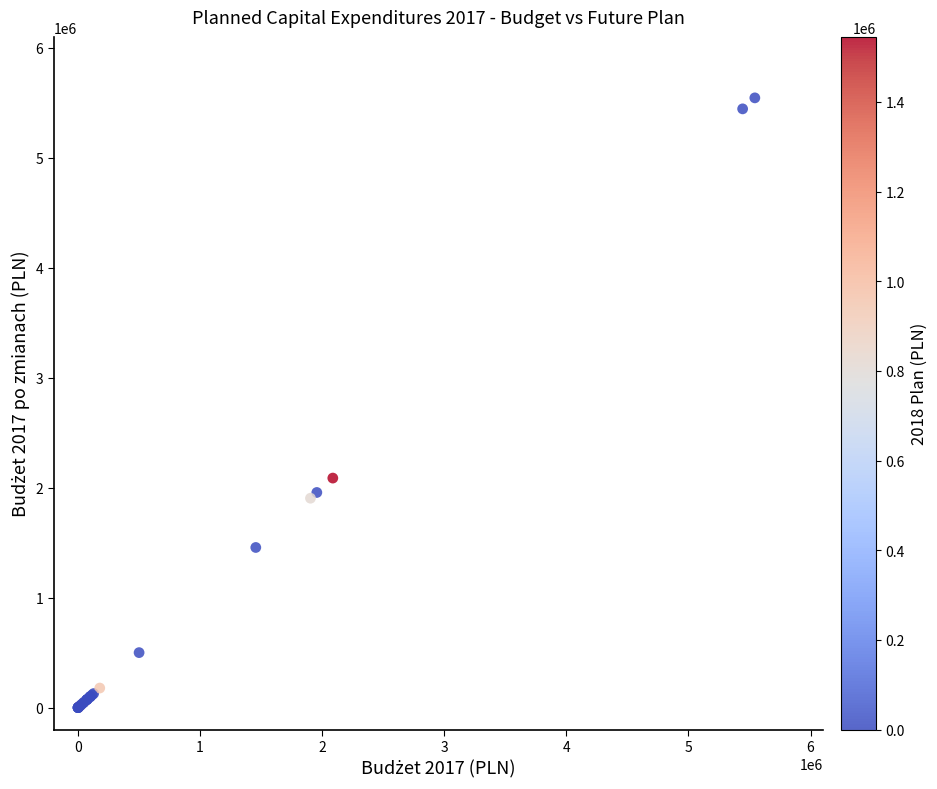

What Y value in the scatter plot is closest to 2771950?

2086900